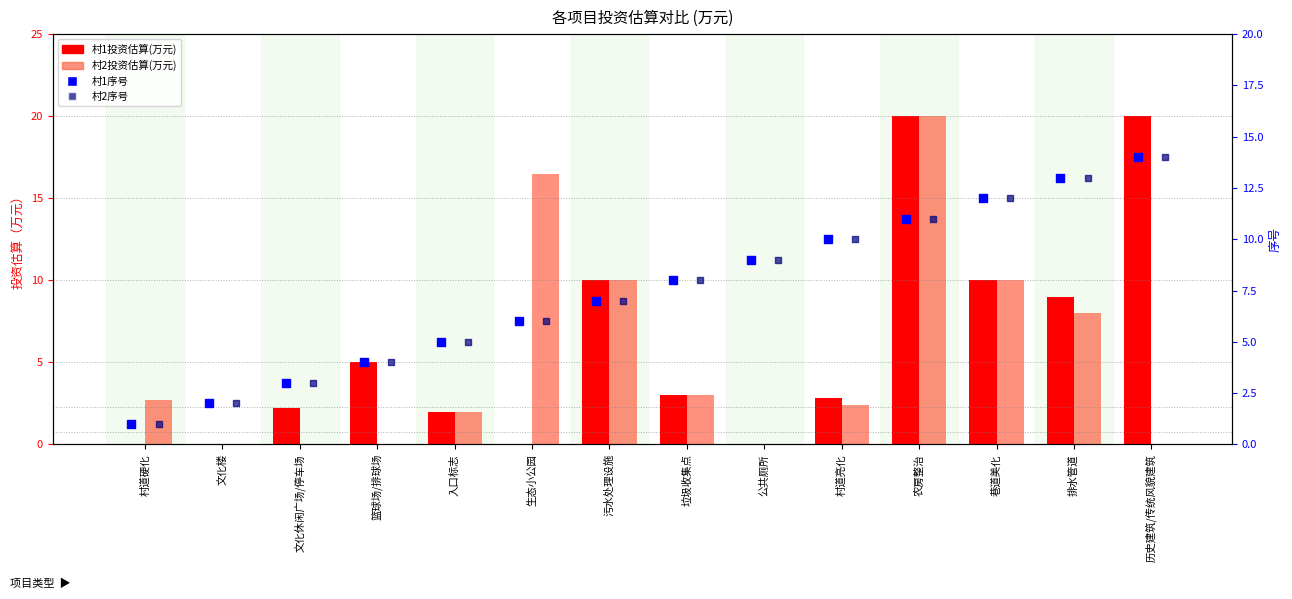

Which series has the largest total across all categories?

村1序号